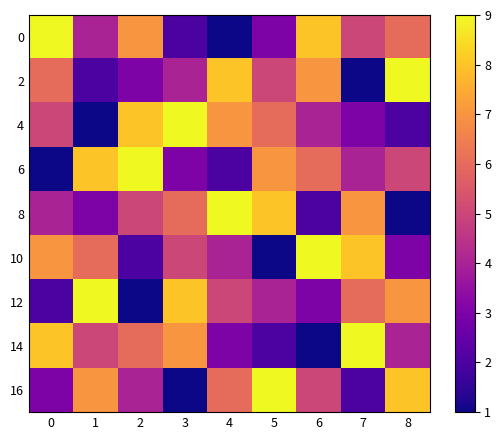

Reading right to left, extract all data points from this chart.

0: 8=6	7=5	6=8	5=3	4=1	3=2	2=7	1=4	0=9
2: 8=9	7=1	6=7	5=5	4=8	3=4	2=3	1=2	0=6
4: 8=2	7=3	6=4	5=6	4=7	3=9	2=8	1=1	0=5
6: 8=5	7=4	6=6	5=7	4=2	3=3	2=9	1=8	0=1
8: 8=1	7=7	6=2	5=8	4=9	3=6	2=5	1=3	0=4
10: 8=3	7=8	6=9	5=1	4=4	3=5	2=2	1=6	0=7
12: 8=7	7=6	6=3	5=4	4=5	3=8	2=1	1=9	0=2
14: 8=4	7=9	6=1	5=2	4=3	3=7	2=6	1=5	0=8
16: 8=8	7=2	6=5	5=9	4=6	3=1	2=4	1=7	0=3